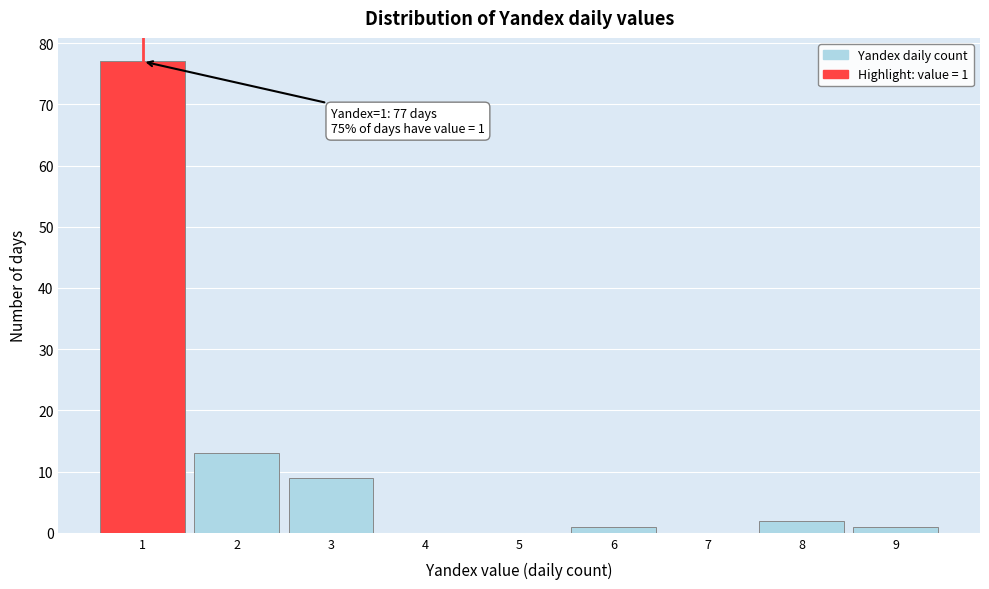

Which range on the x-axis has the tallest bar?

0.5 to 1.5